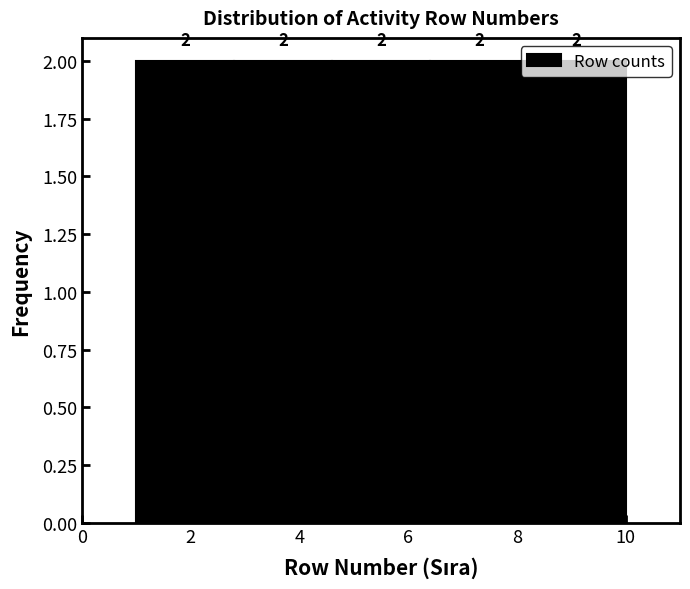

Reading left to right, list every bar in this chart as the range it spans on the x-axis followed by its height.

1.0 to 2.8: 2
2.8 to 4.6: 2
4.6 to 6.4: 2
6.4 to 8.2: 2
8.2 to 10.0: 2